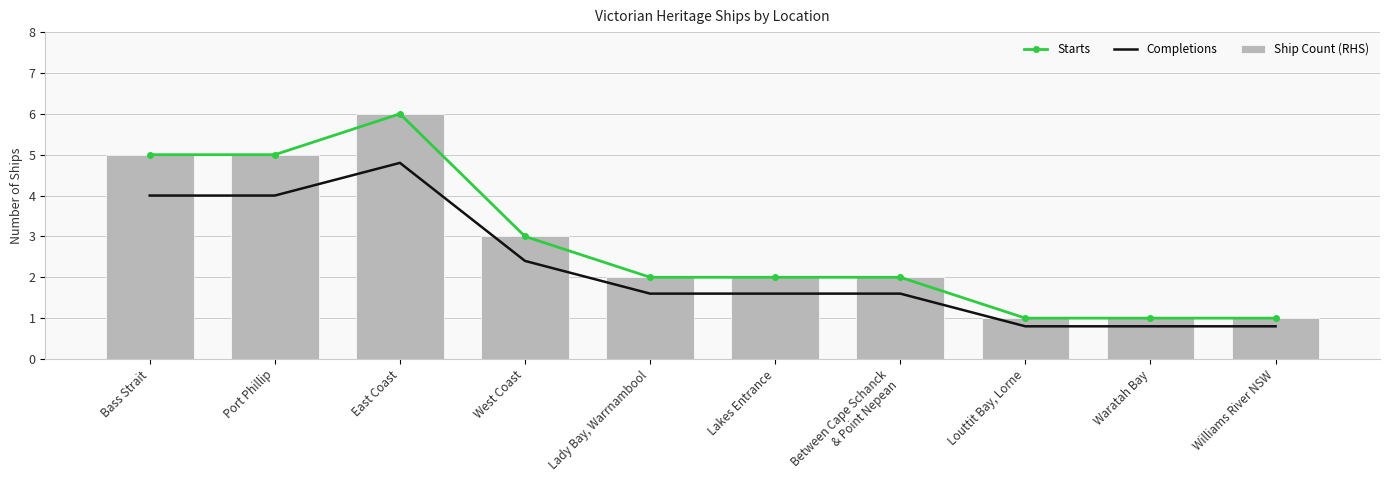

At Bass Strait, list the series in order from largest to smallest.

Starts, Ship Count (RHS), Completions